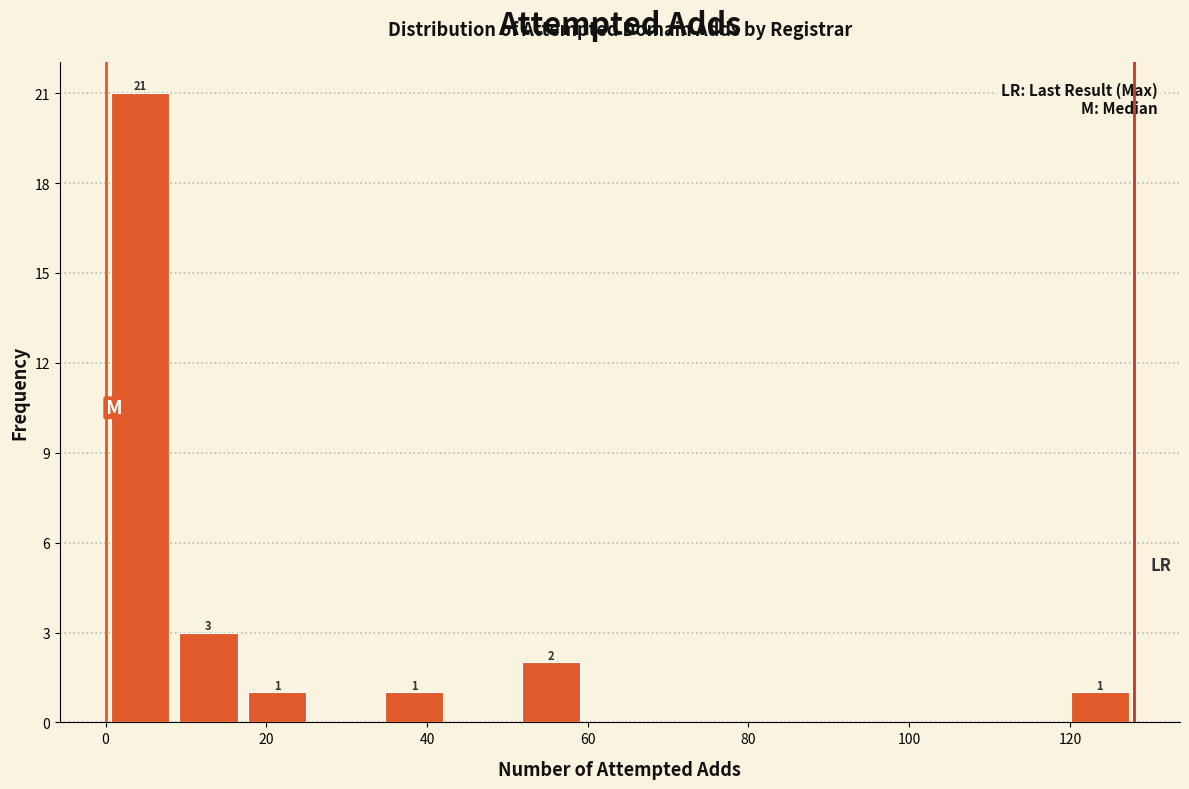

Which range on the x-axis has the tallest bar?

0 to 8